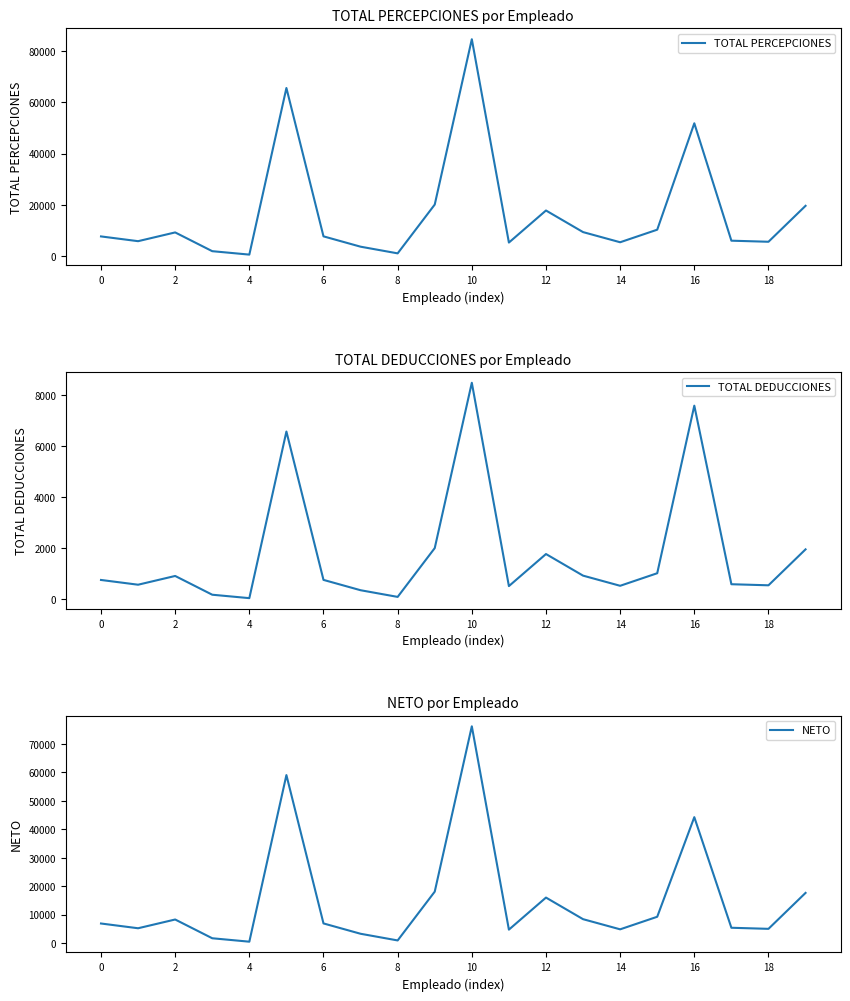

How many distinct data groups are displayed?

3